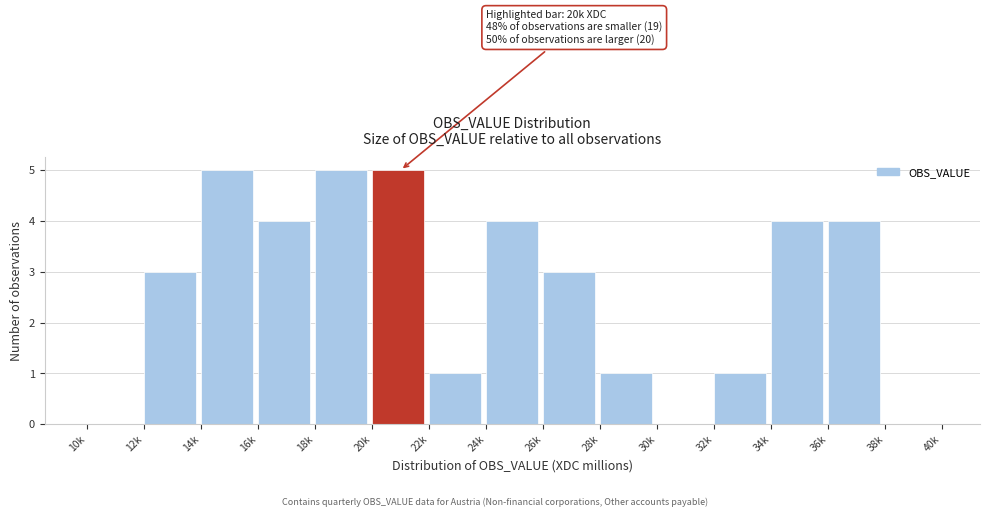

Reading left to right, extract all data points from this chart.

10k=0	12k=3	14k=5	16k=4	18k=5	20k=5	22k=1	24k=4	26k=3	28k=1	30k=0	32k=1	34k=4	36k=4	38k=0